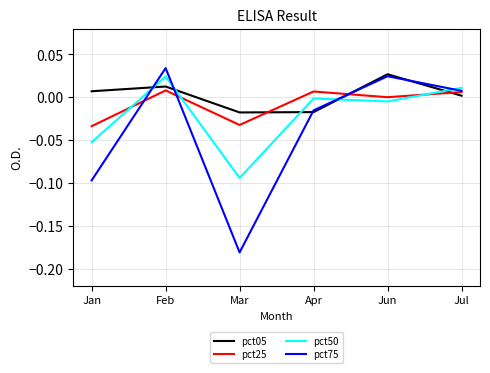

Between which two adjacent categories do pct25 and pct50 first intersect?

Jan and Feb